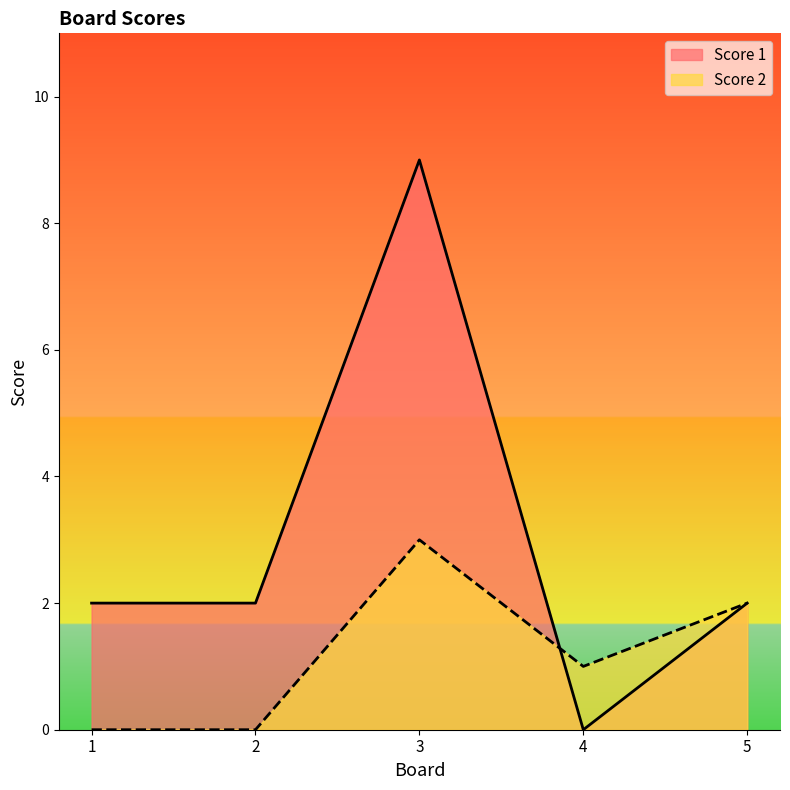

What is the approximate value of Score 1 at 5?

2